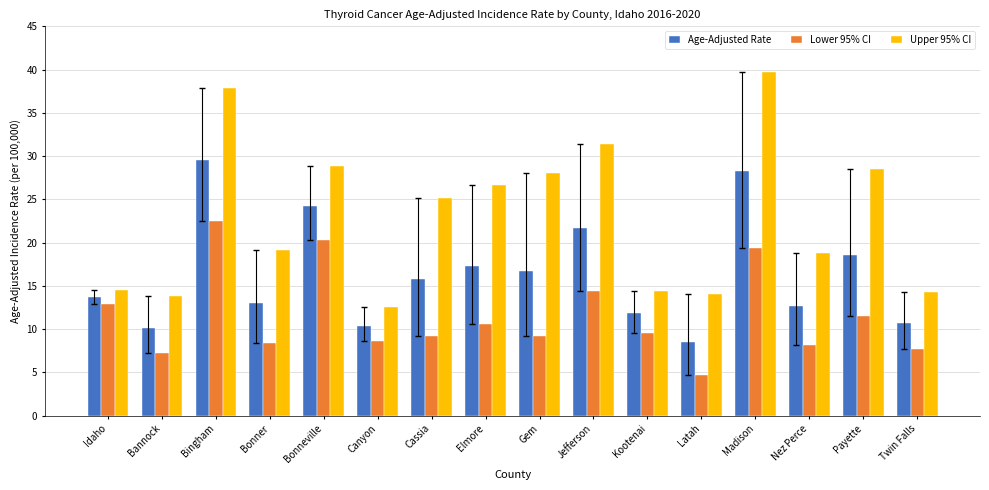

What are all the series names shown in the legend?

Age-Adjusted Rate, Lower 95% CI, Upper 95% CI